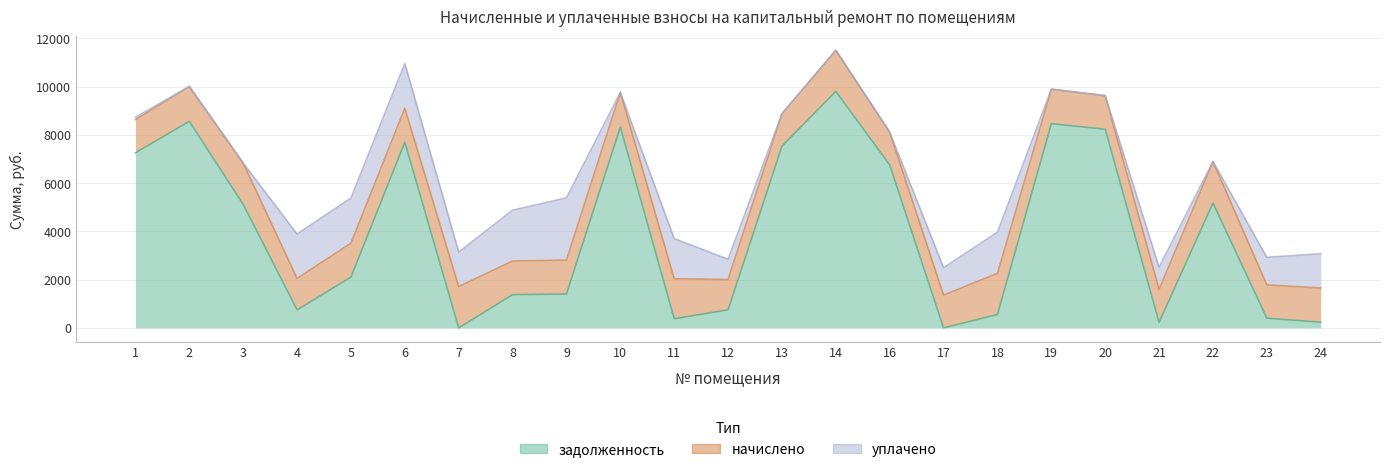

Does the chart have visible grid lines?

Yes